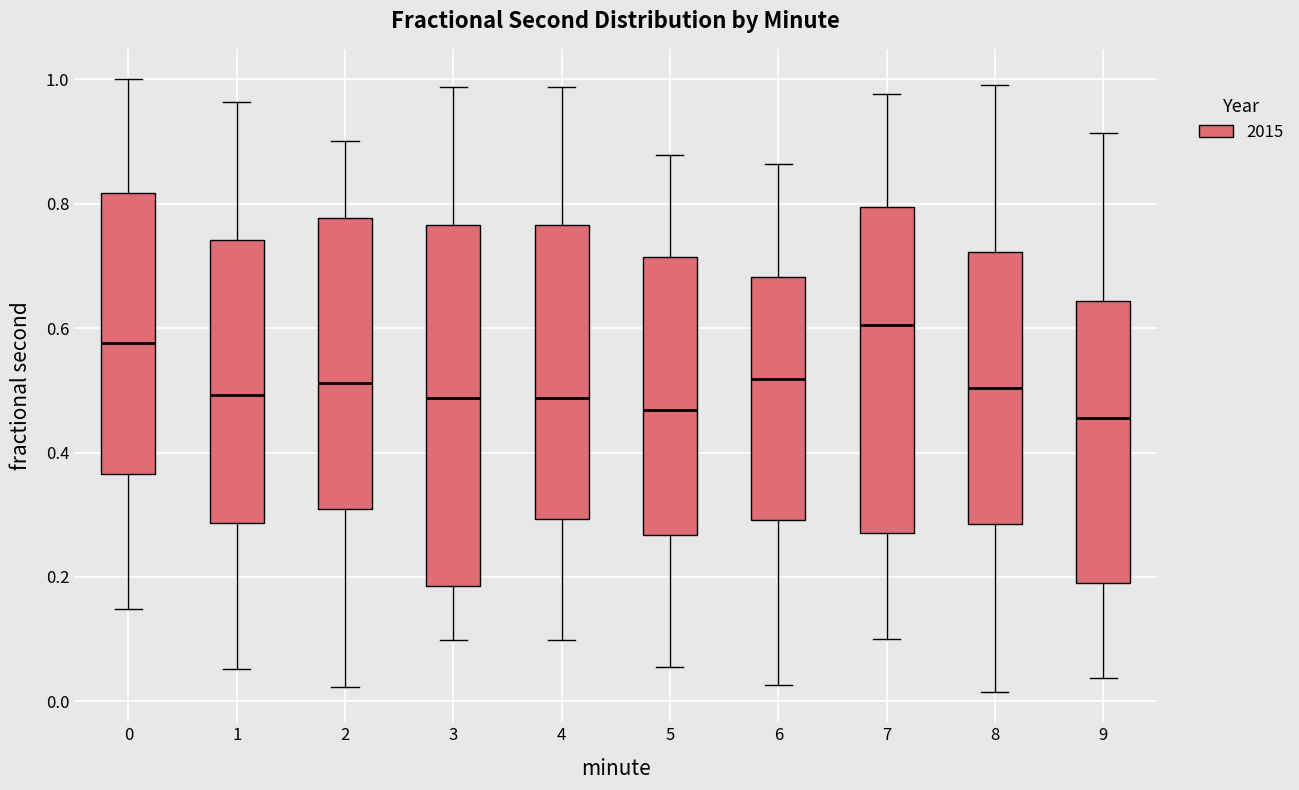

Reading left to right, transcribe this box plot: for each box, give where its median line is, the range the box spans, and where its two whiskers end, as read against the y-axis. The values are not printed on the chart, so give them approximately, as read against the axis.

0: median 0.58, box 0.36 to 0.82, whiskers 0.14 to 1.00
1: median 0.50, box 0.28 to 0.74, whiskers 0.06 to 0.96
2: median 0.52, box 0.30 to 0.78, whiskers 0.02 to 0.90
3: median 0.48, box 0.18 to 0.76, whiskers 0.10 to 0.98
4: median 0.48, box 0.30 to 0.76, whiskers 0.10 to 0.98
5: median 0.46, box 0.26 to 0.72, whiskers 0.06 to 0.88
6: median 0.52, box 0.30 to 0.68, whiskers 0.02 to 0.86
7: median 0.60, box 0.28 to 0.80, whiskers 0.10 to 0.98
8: median 0.50, box 0.28 to 0.72, whiskers 0.02 to 1.00
9: median 0.46, box 0.20 to 0.64, whiskers 0.04 to 0.92